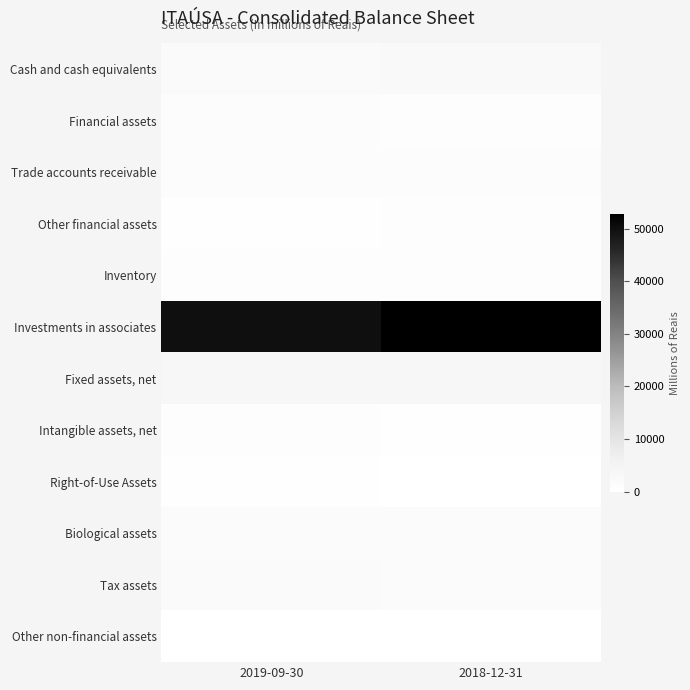

What is the maximum value for Investments in associates?

52831